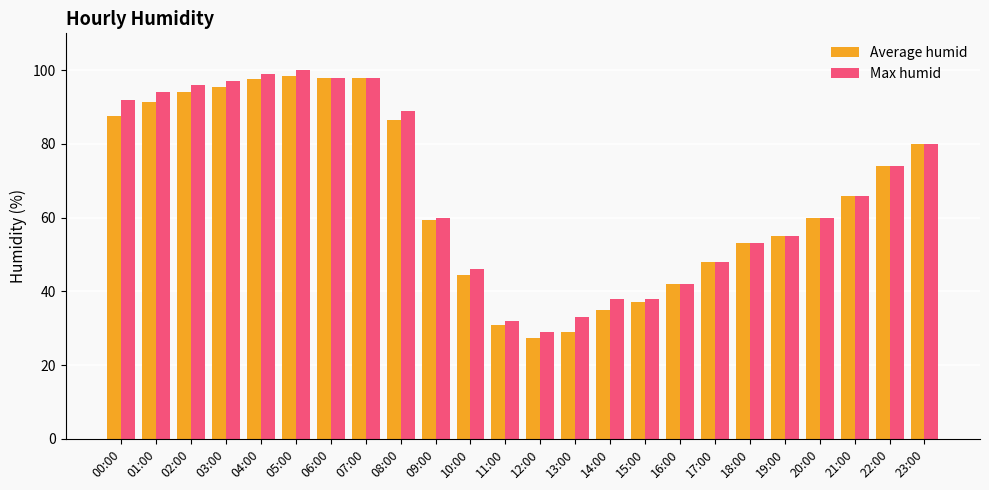

Rank the series at 01:00 from lowest to highest value.

Average humid, Max humid